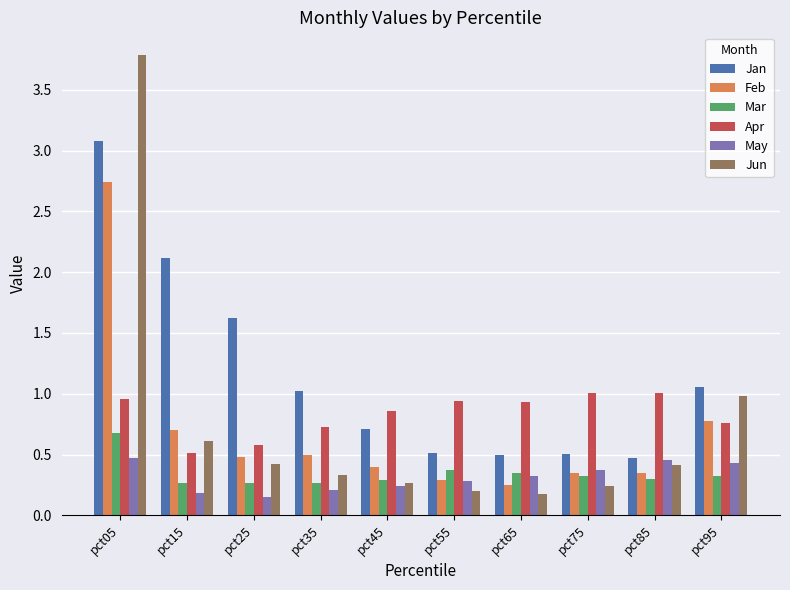

Is the value of Mar at pct65 greater than the value of Apr at pct95?

No